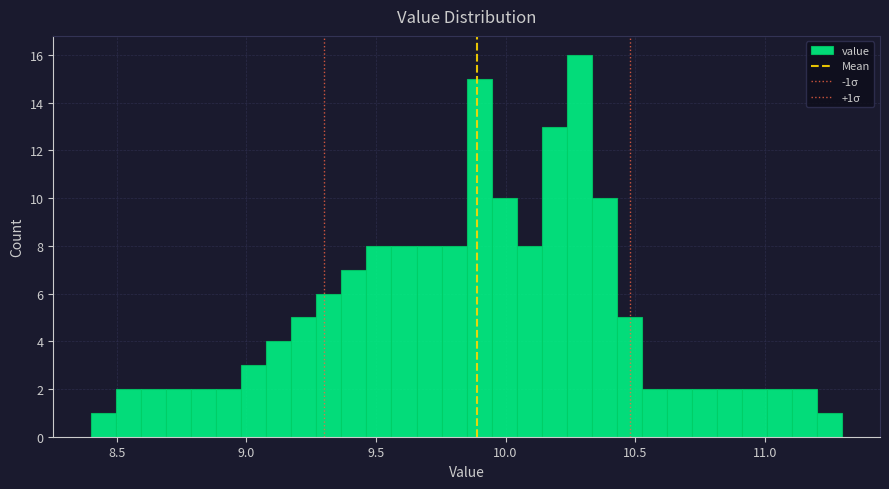

Read against the x-axis, roughly where is the centre of the tallest bar?

10.30